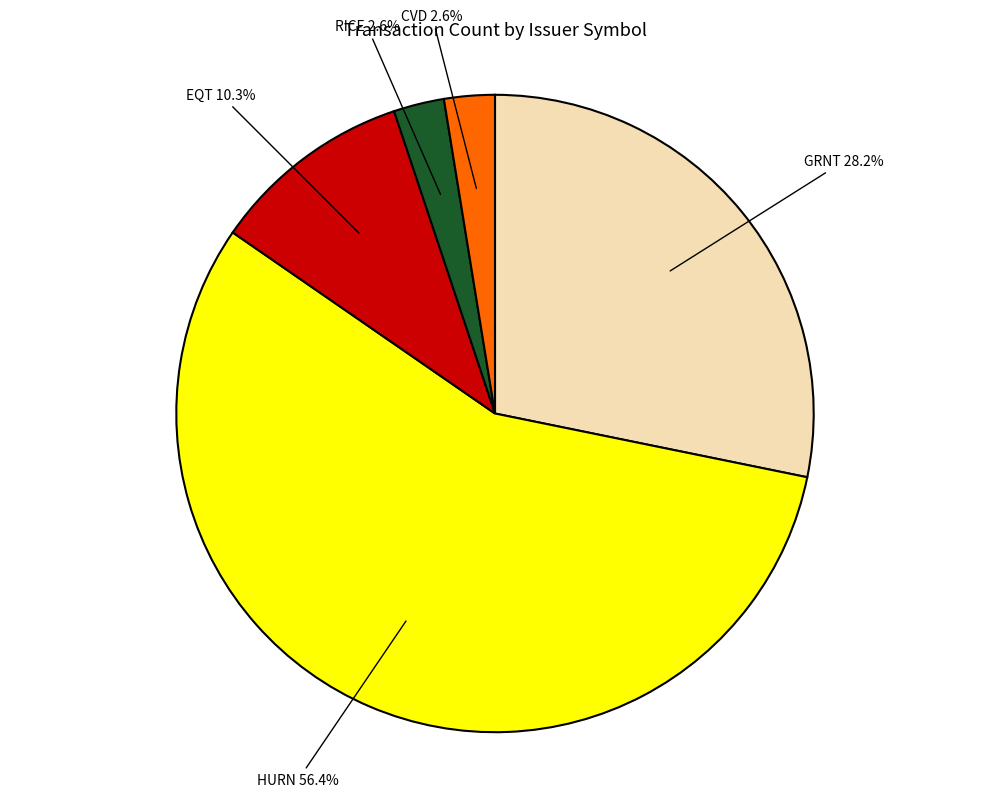

How many segments does this pie chart have?

5